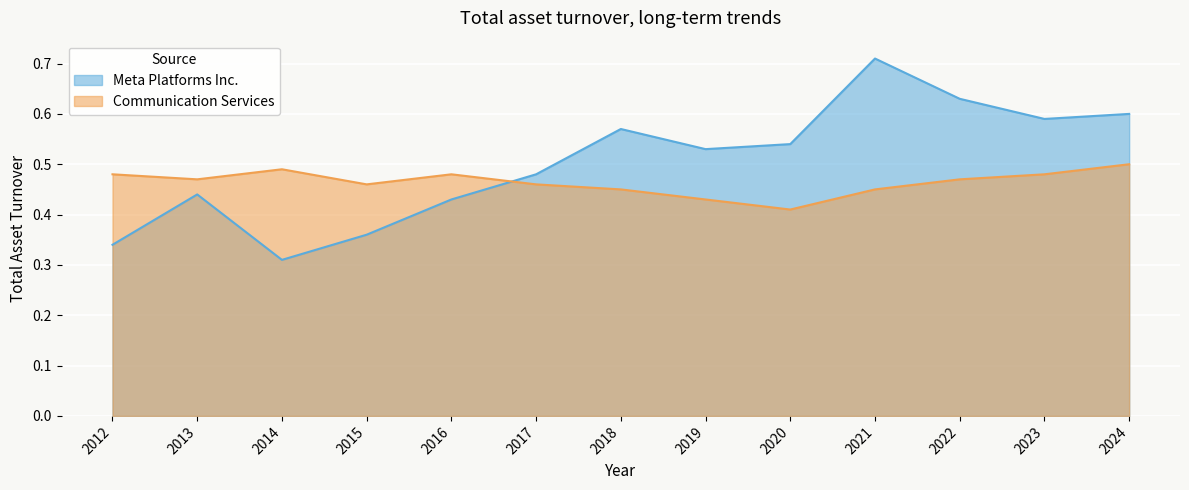

What is the average value of the Communication Services series?

0.5